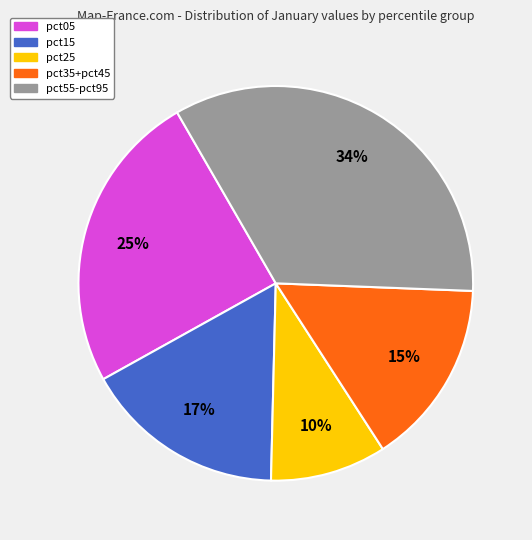

What is the largest slice in the pie chart?

pct55-pct95